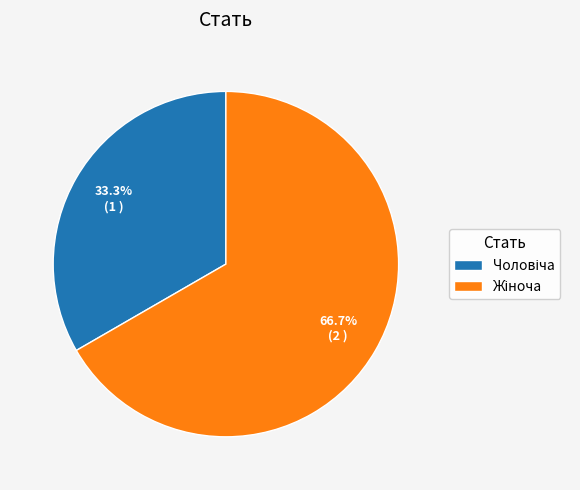

How many segments does this pie chart have?

2